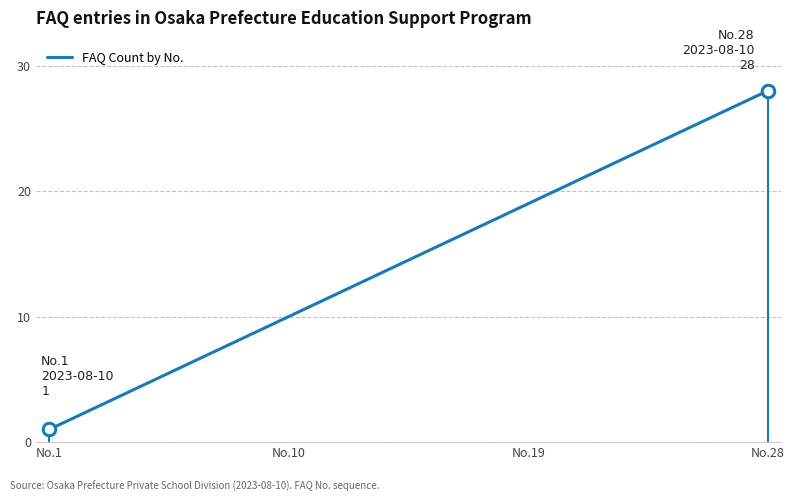

Reading left to right, extract all data points from this chart.

1	2	3	4	5	6	7	8	9	10	11	12	13	14	15	16	17	18	19	20	21	22	23	24	25	26	27	28